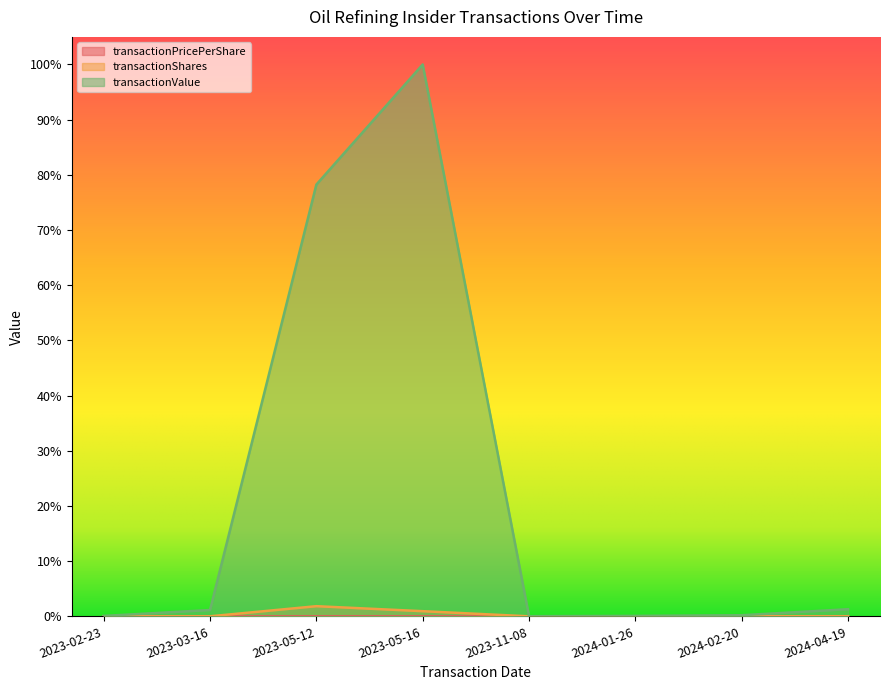

Reading right to left, what are all the values shown in this chart?

transactionPricePerShare: 2024-04-19=0.0	2024-02-20=0.0	2024-01-26=0.0	2023-11-08=0.0	2023-05-16=0.0	2023-05-12=0.0	2023-03-16=0.0	2023-02-23=0.0
transactionShares: 2024-04-19=0.0	2024-02-20=0.0	2024-01-26=0.0	2023-11-08=0.0	2023-05-16=0.0	2023-05-12=0.0	2023-03-16=0.0	2023-02-23=0.0
transactionValue: 2024-04-19=0.0	2024-02-20=0.0	2024-01-26=0.0	2023-11-08=0.0	2023-05-16=1.0	2023-05-12=0.8	2023-03-16=0.0	2023-02-23=0.0